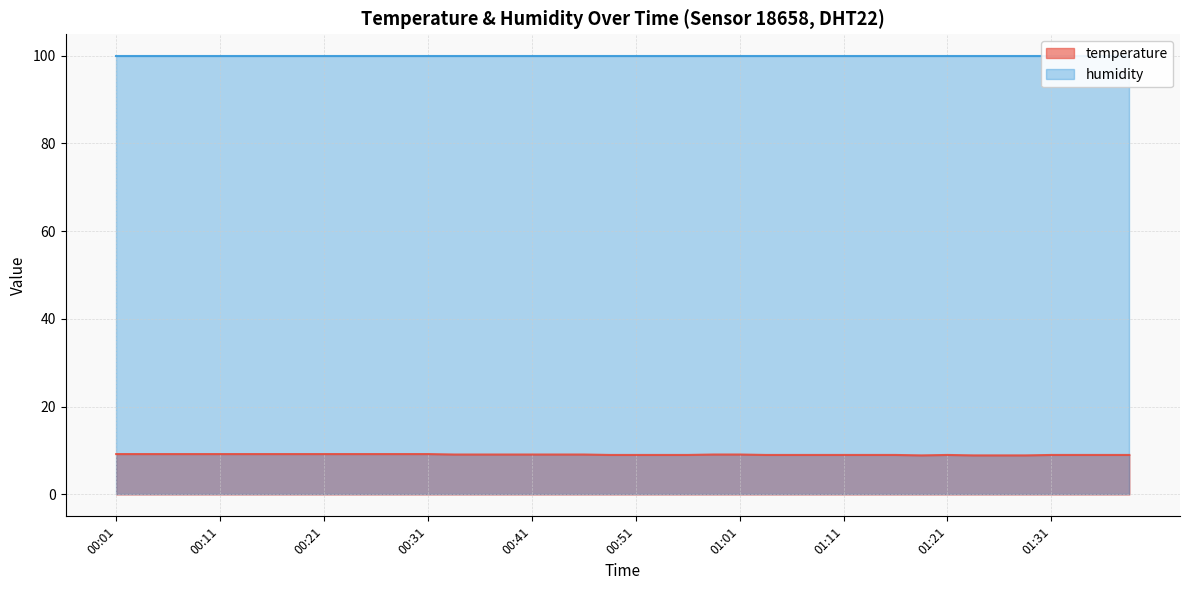

True or false: the data has more than 1 interior local peaks.

False